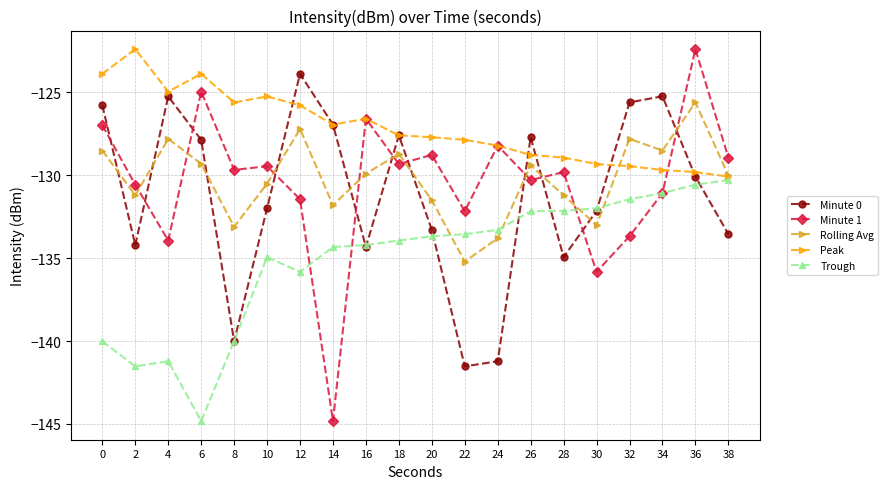

What is the value of the Trough point at the 10th from the left?

-133.9